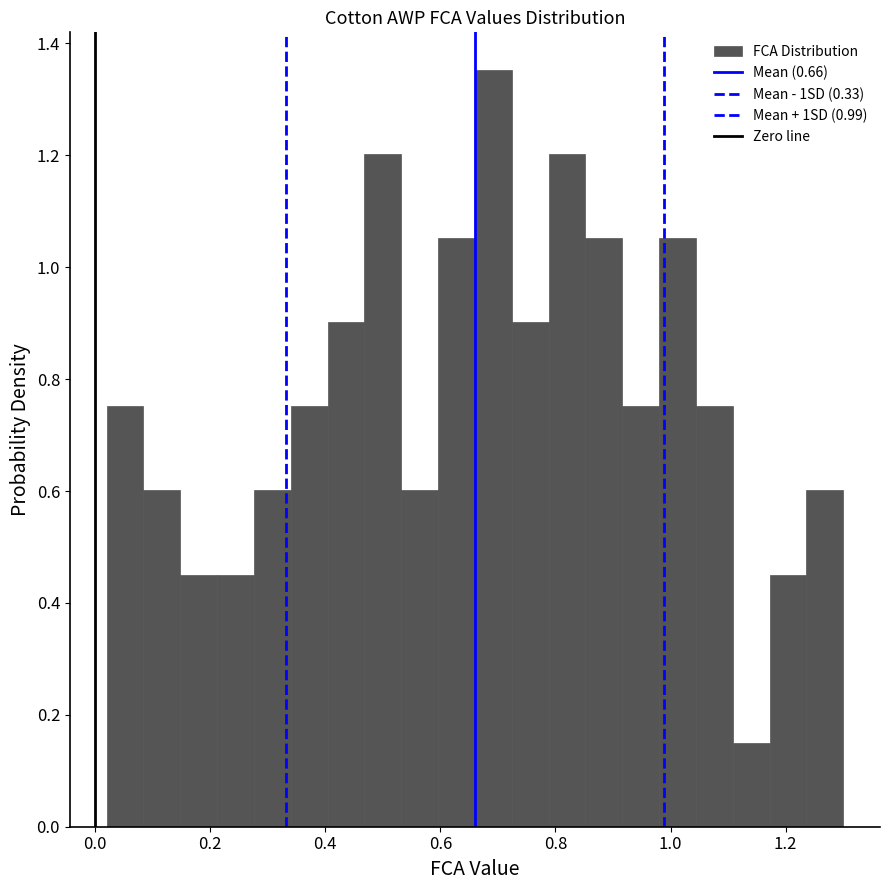

Read against the x-axis, roughly where is the centre of the tallest bar?

0.70